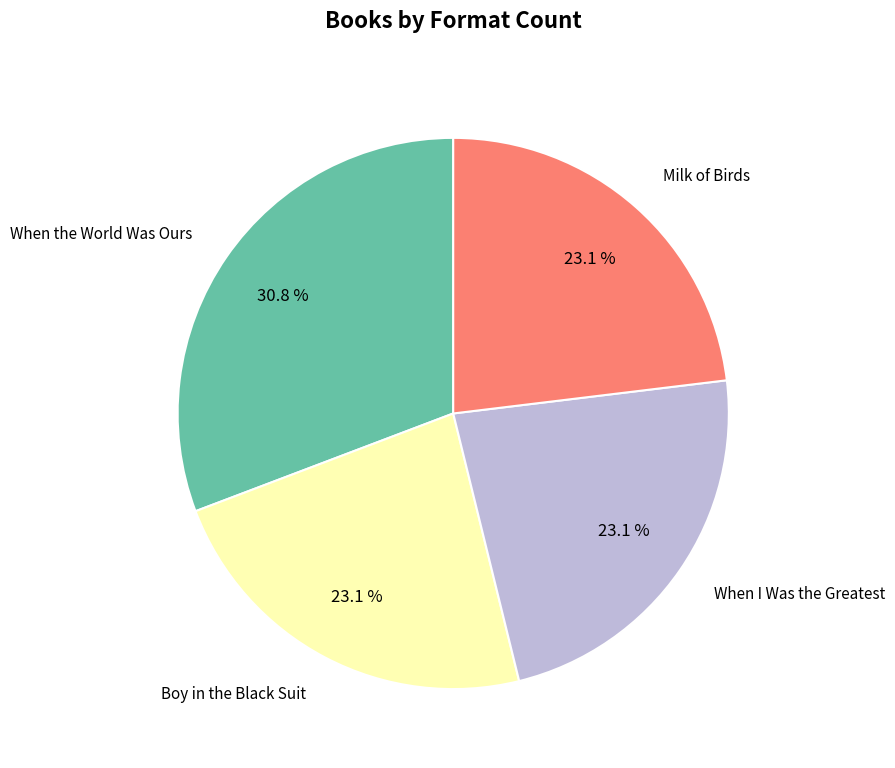

To the nearest percent, what is the combined percentage of Boy in the Black Suit and Milk of Birds?

46%